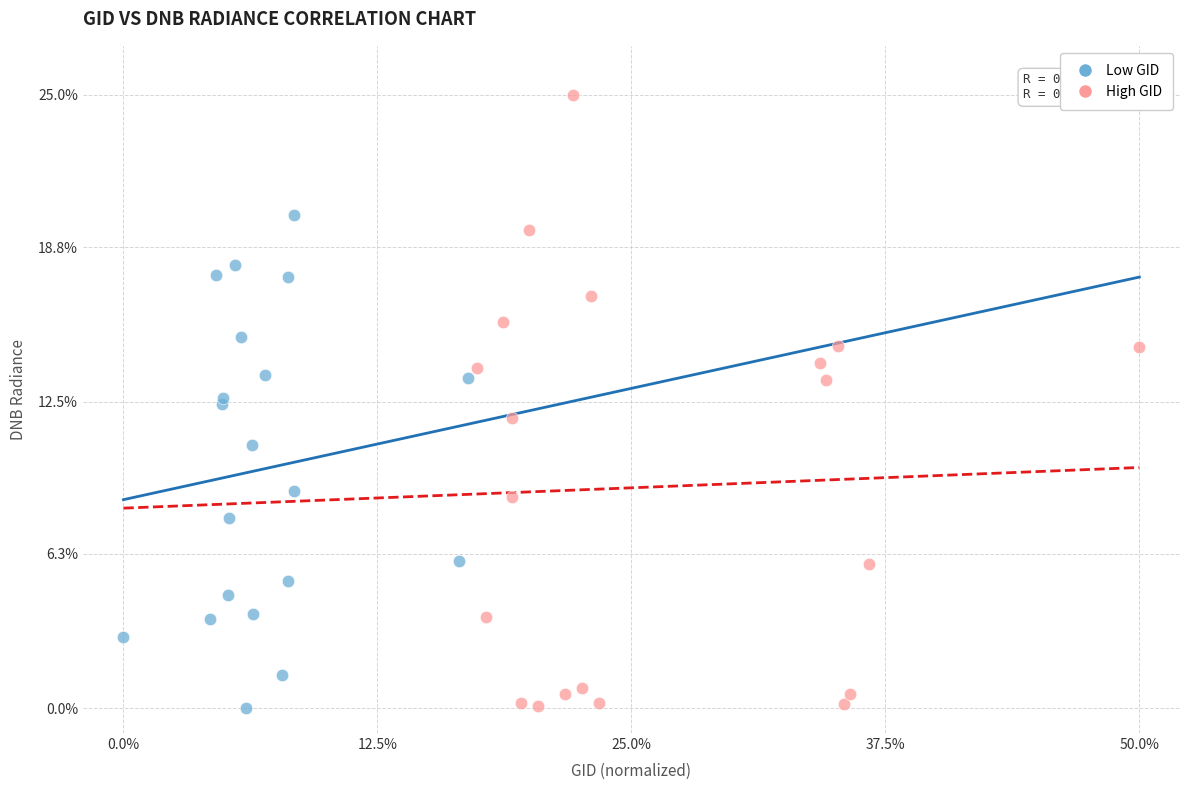

Which series contains the highest Y value?

High GID